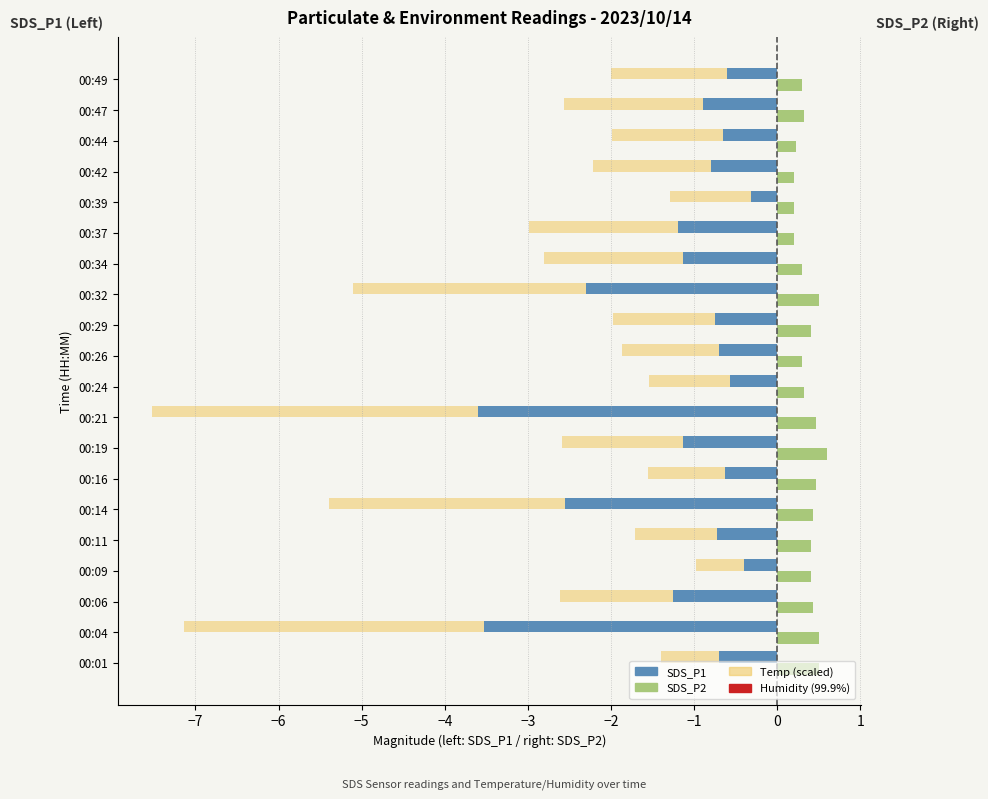

What is the value of the SDS_P1 bar at the 4th from the left?

-0.4